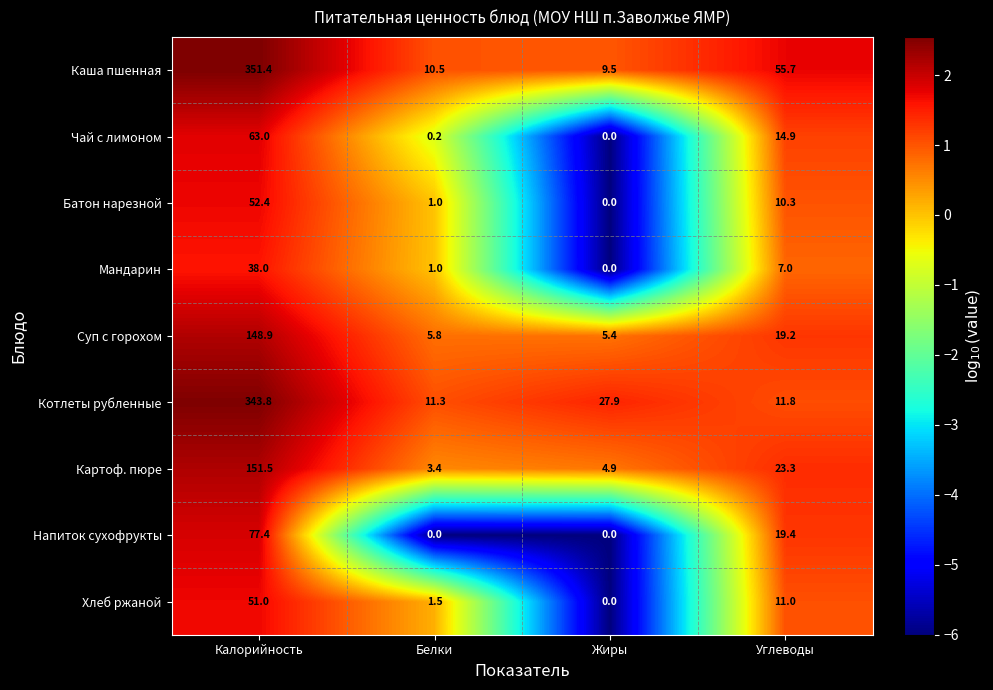

Which series changed the most between Калорийность and Углеводы?

Котлеты рубленные